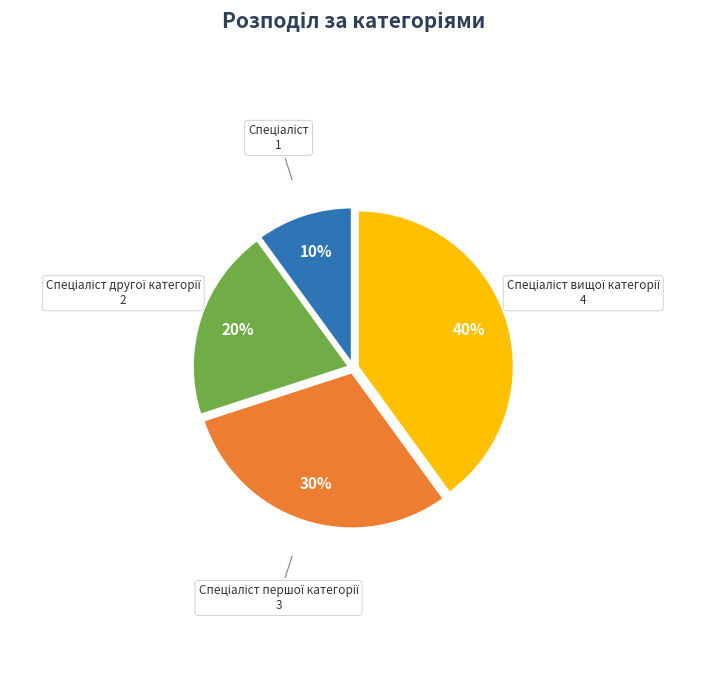

To the nearest percent, what is the average slice percentage?

25%